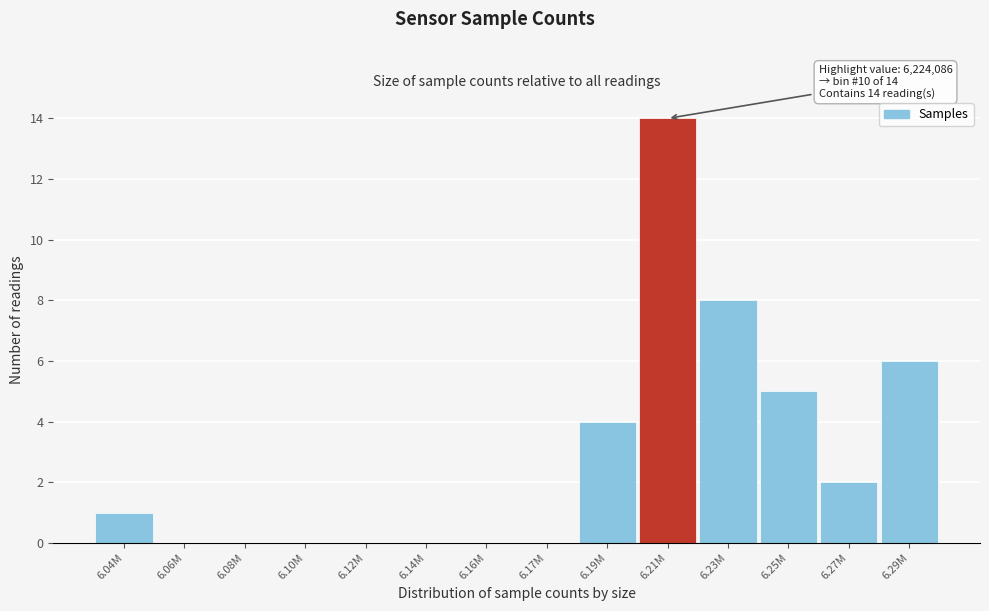

Reading right to left, list all the values displayed in this chart.

6.29M=6	6.27M=2	6.25M=5	6.23M=8	6.21M=14	6.19M=4	6.17M=0	6.16M=0	6.14M=0	6.12M=0	6.10M=0	6.08M=0	6.06M=0	6.04M=1